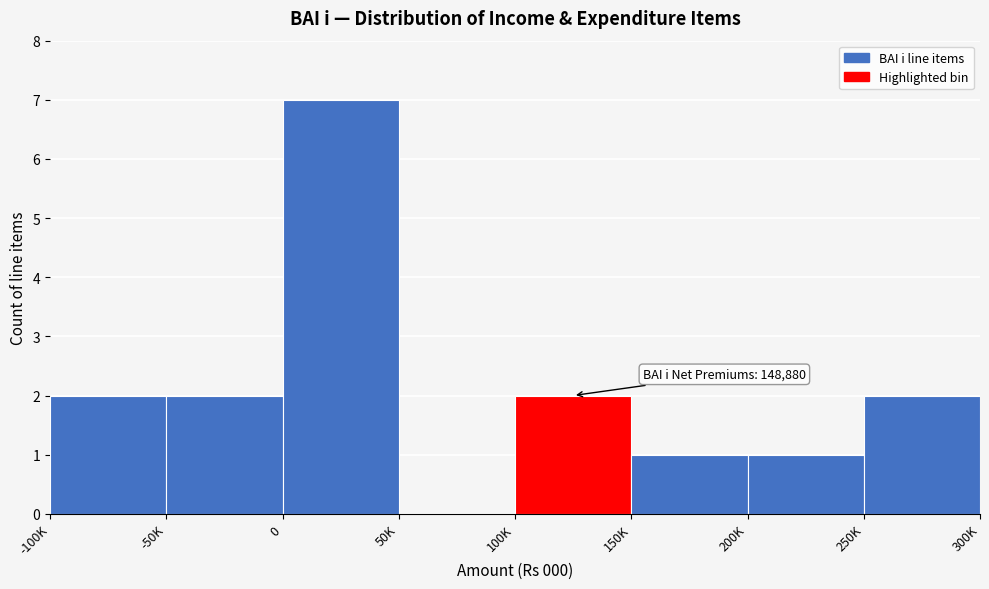

Reading right to left, what are all the values shown in this chart?

250K=2	200K=1	150K=1	100K=2	50K=0	0=7	-50K=2	-100K=2